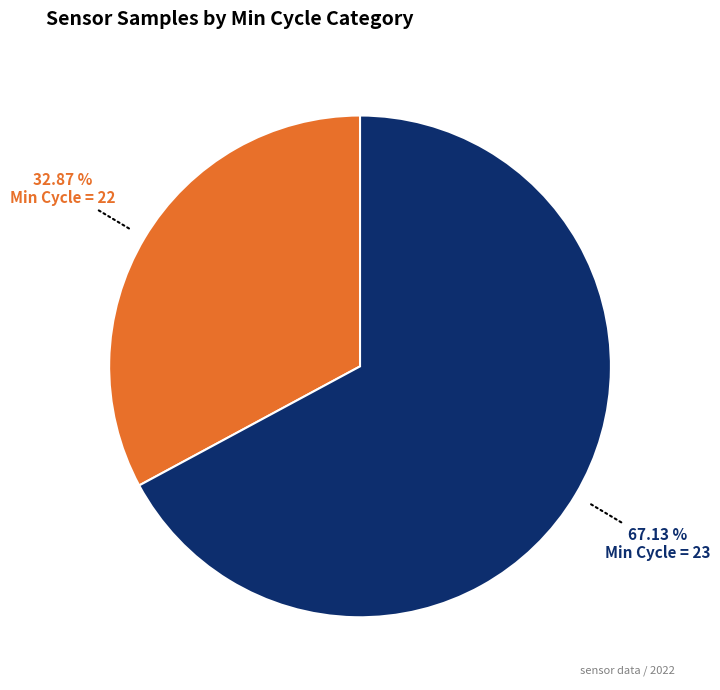

Is there any slice that represents more than half of the pie?

Yes